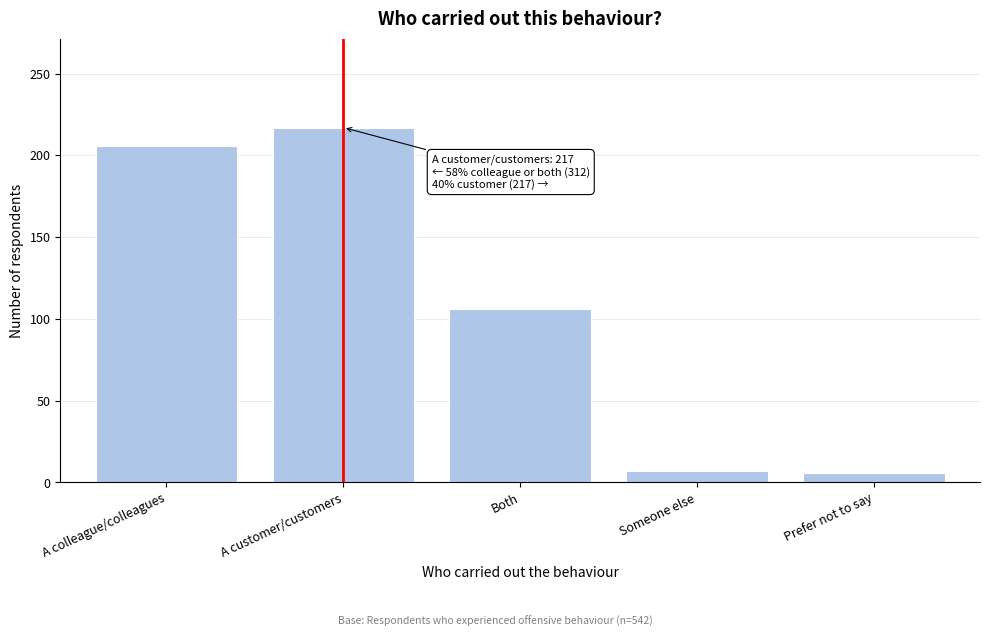

Is it true that the value at A colleague/colleagues is 313?

False